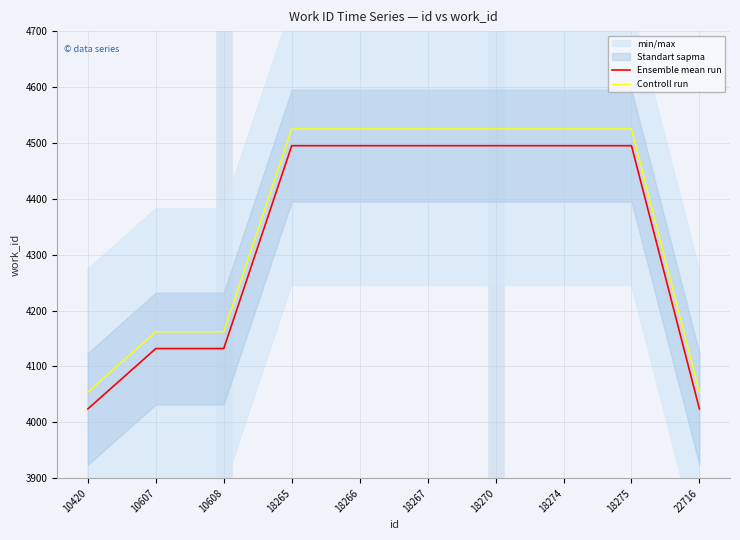

The Controll run series shows 4525 at 18266. True or false?

True